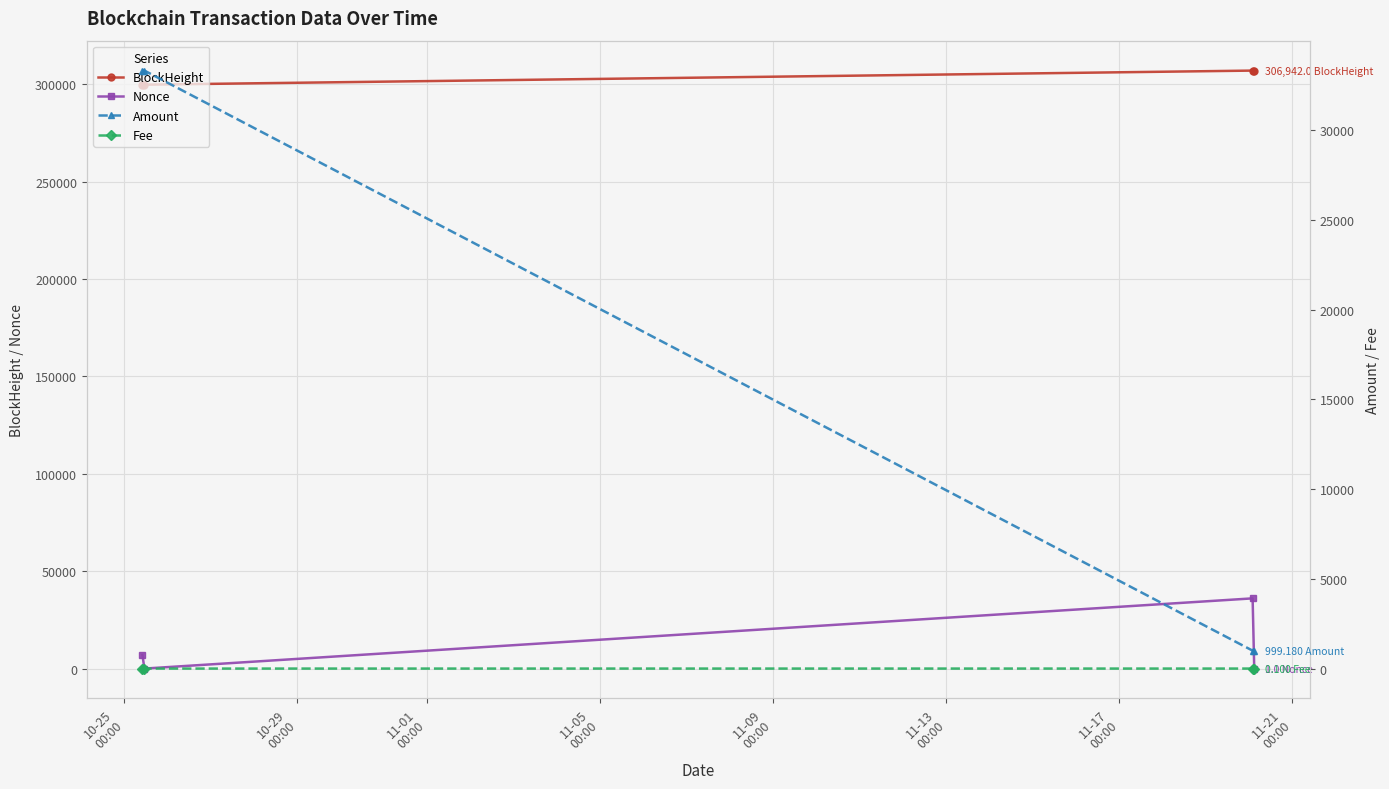

True or false: BlockHeight and Nonce cross at least once.

False